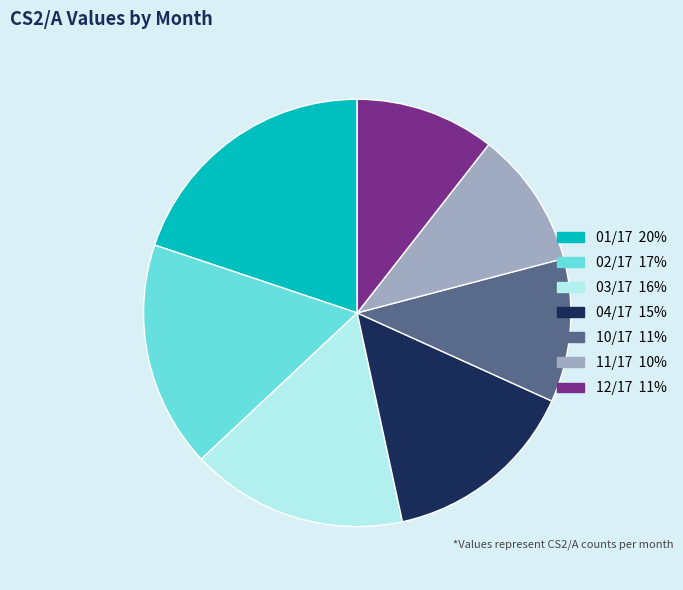

How many slices are in this pie chart?

7